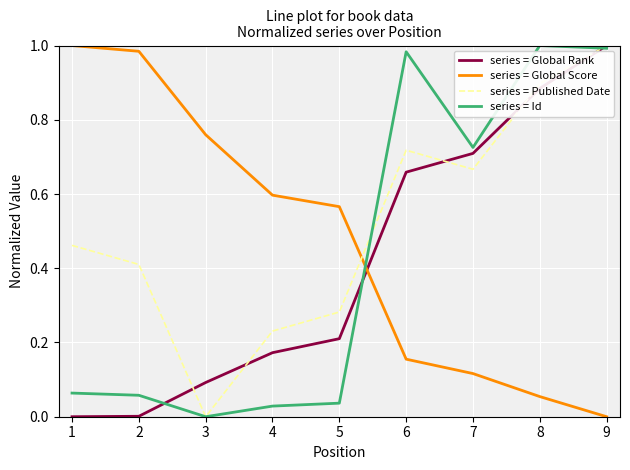

At 2, list the series in order from largest to smallest.

series = Global Score, series = Published Date, series = Id, series = Global Rank